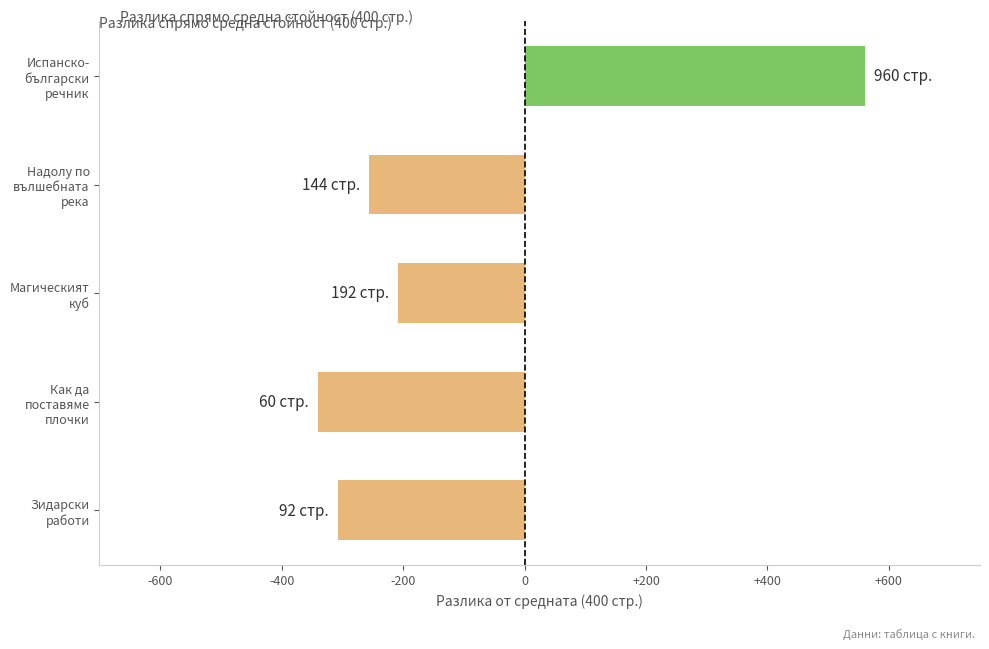

What is the difference between the second highest and second lowest values?

100